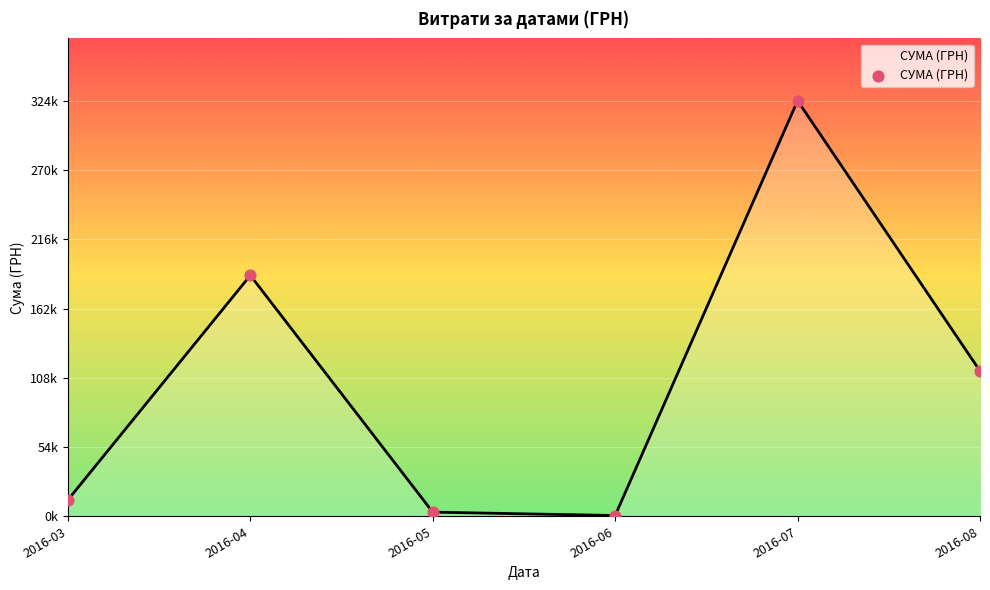

Is this an area chart (filled region under the line)?

Yes